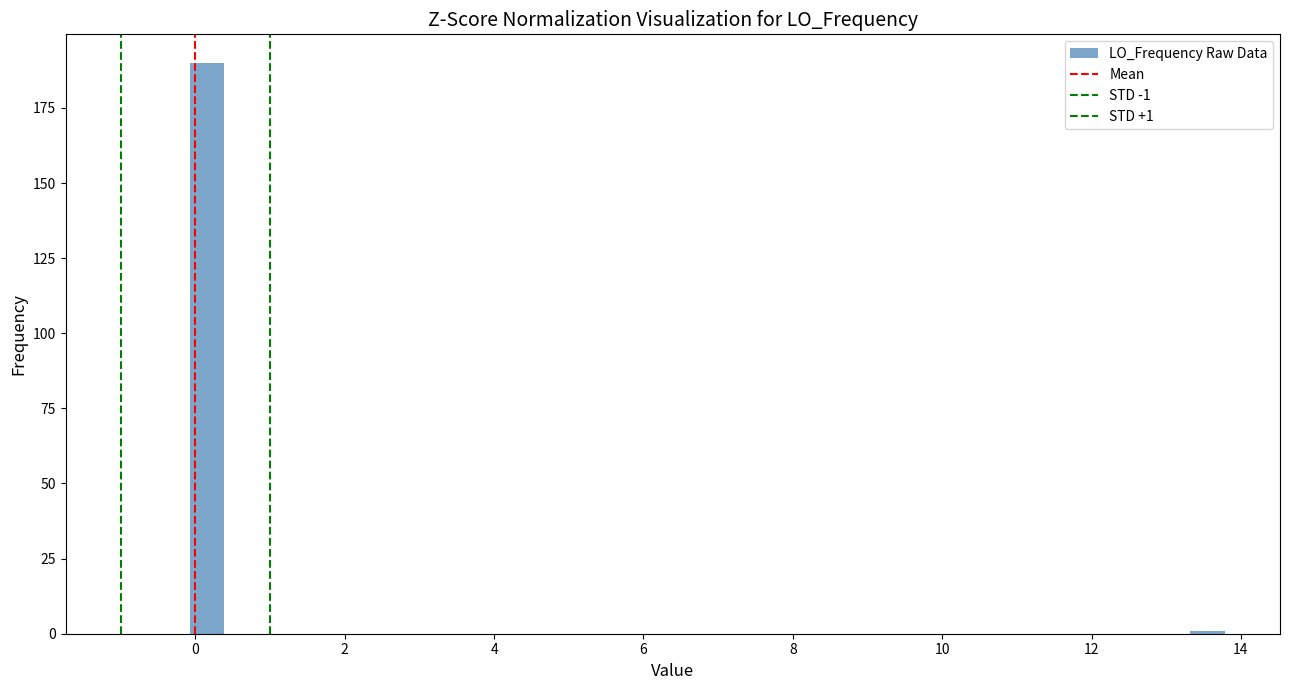

Read against the x-axis, roughly where is the centre of the tallest bar?

0.2